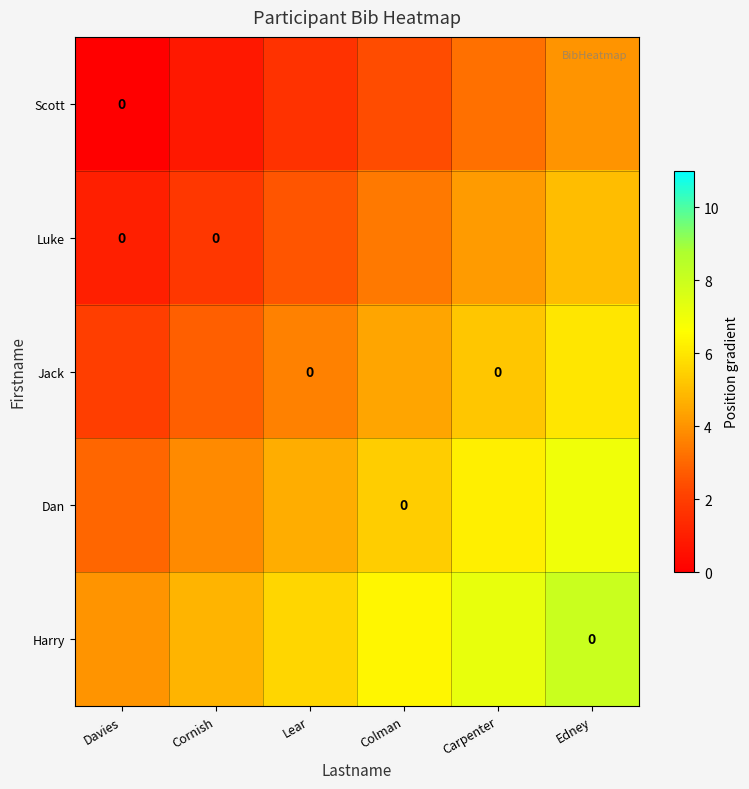

Which has a higher value, Lear or Carpenter?

Carpenter